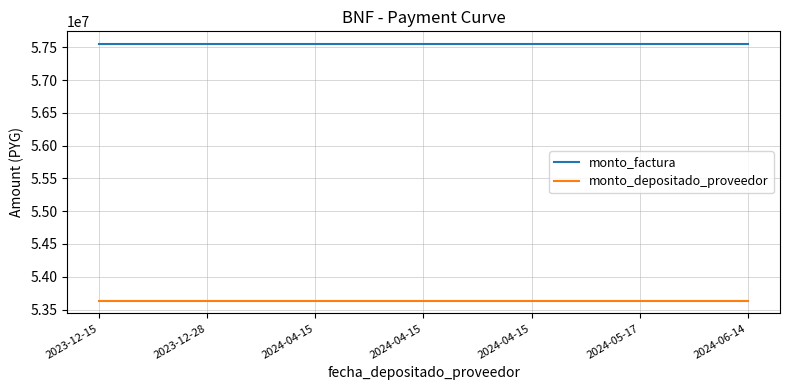

Reading right to left, extract all data points from this chart.

monto_factura: 57550000	57550000	57550000	57550000	57550000	57550000	57550000
monto_depositado_proveedor: 53636600	53636600	53636600	53636600	53636600	53636600	53636600